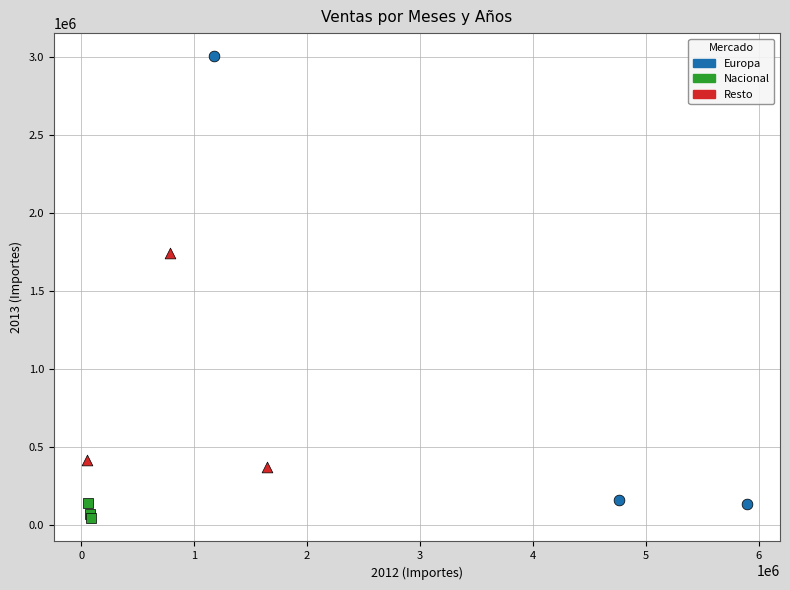

What are all the series names shown in the legend?

Europa, Nacional, Resto